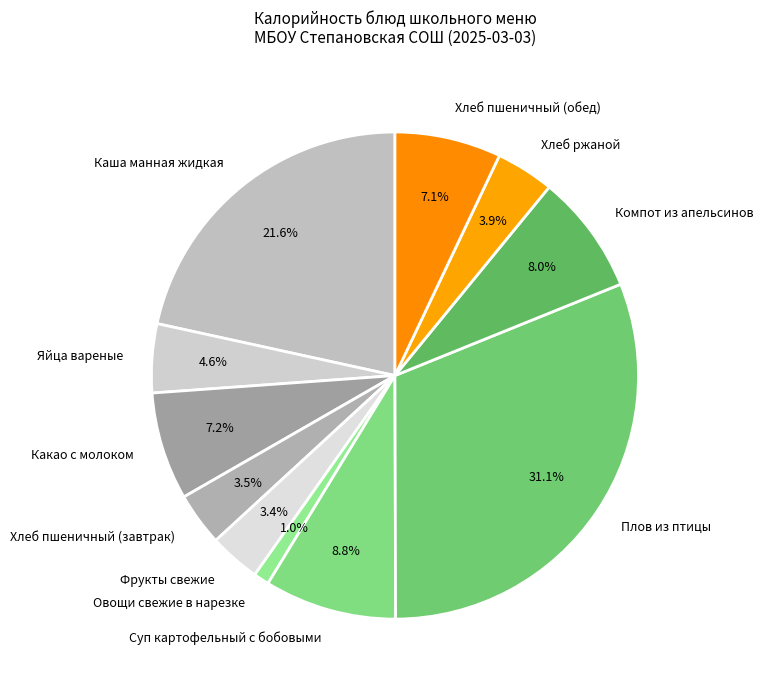

Count the number of slices in the pie.

11